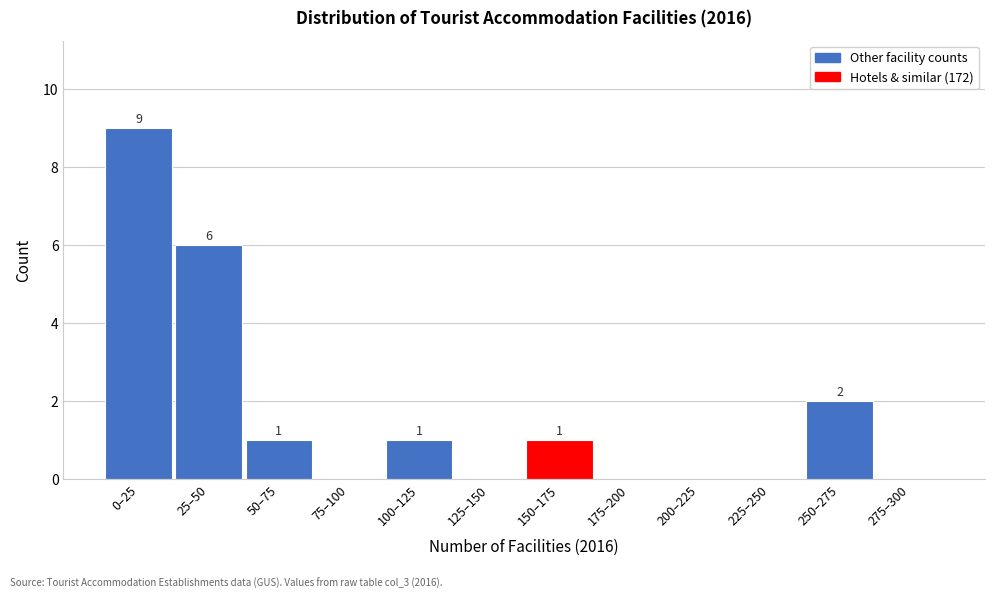

Reading left to right, extract all data points from this chart.

0–25=9	25–50=6	50–75=1	75–100=0	100–125=1	125–150=0	150–175=1	175–200=0	200–225=0	225–250=0	250–275=2	275–300=0